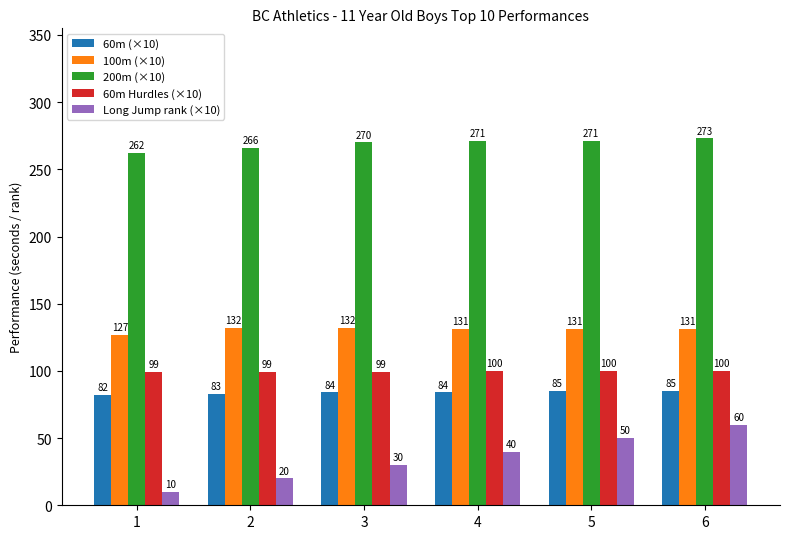

Which series has the largest total across all categories?

200m (×10)